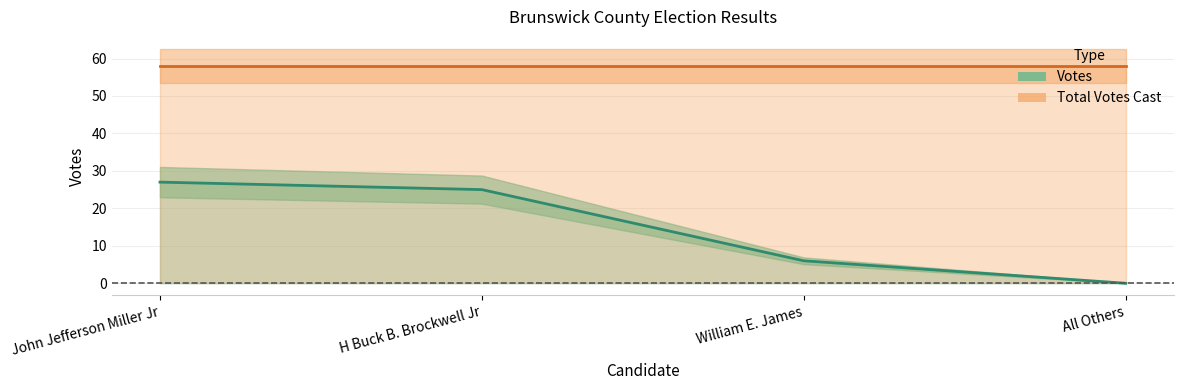

Rank the categories by value from lowest to highest.

All Others, William E. James, H Buck B. Brockwell Jr, John Jefferson Miller Jr